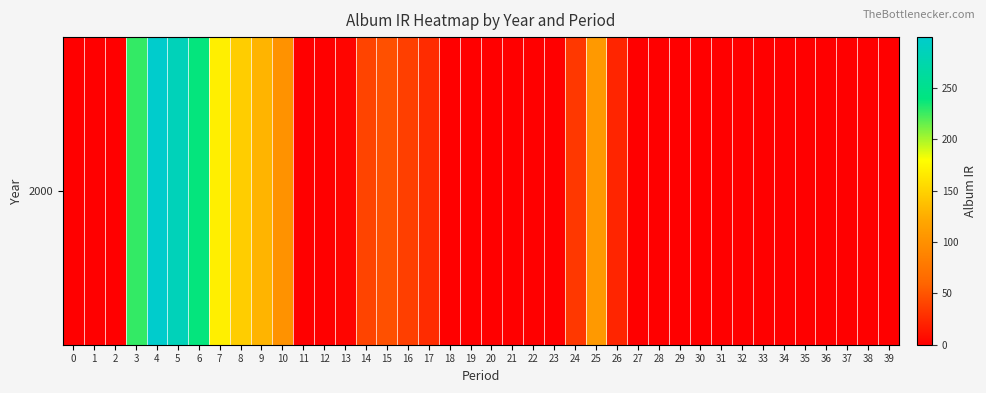

At which label is the value closest to 149?

8